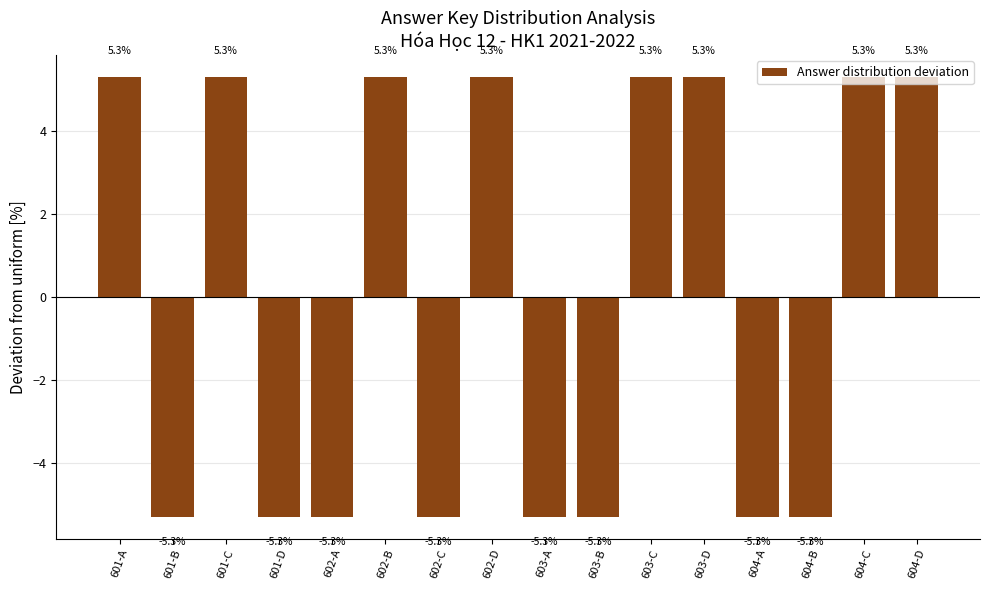

At which label does the data first exceed 5?

601-A